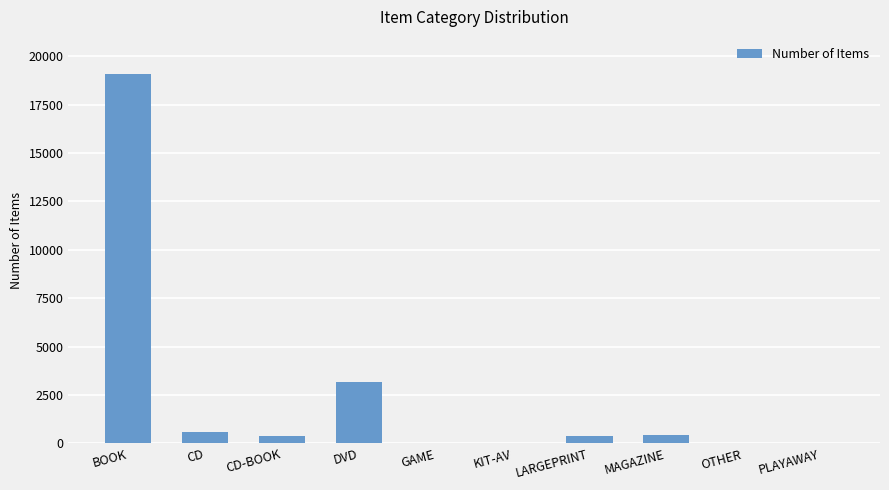

True or false: the data shows 13291 at BOOK.

False